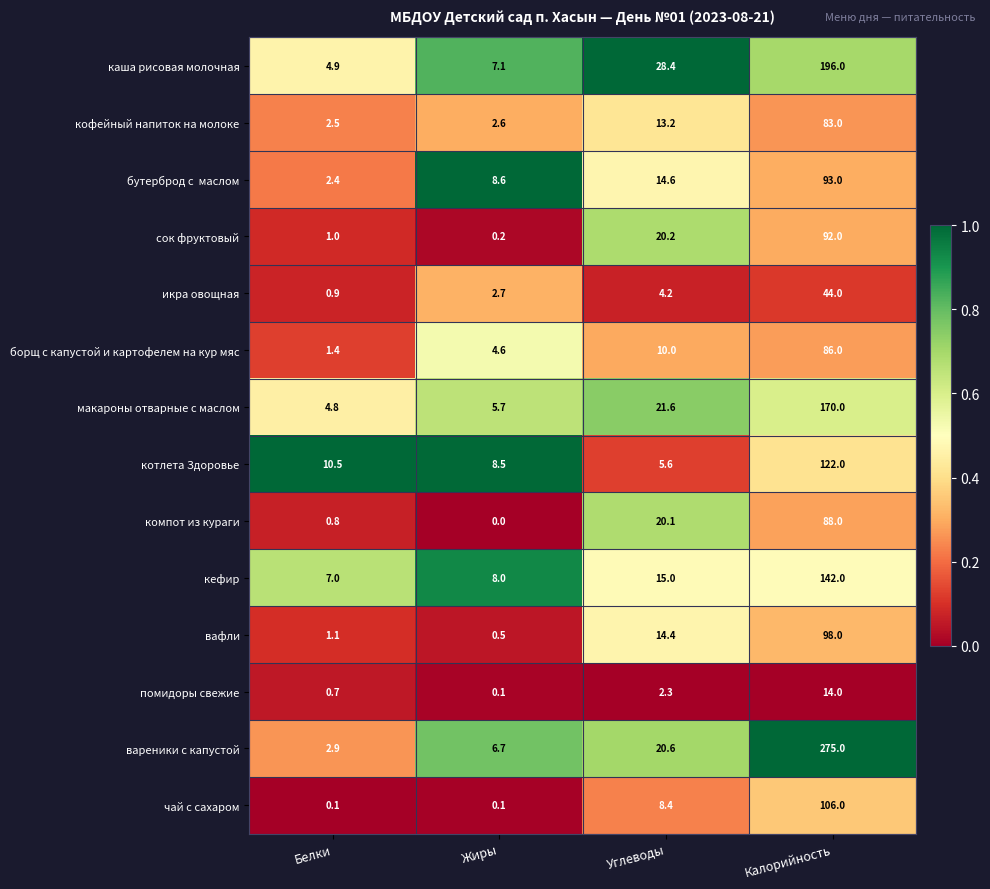

Which label corresponds to the largest value in the chart?

Калорийность